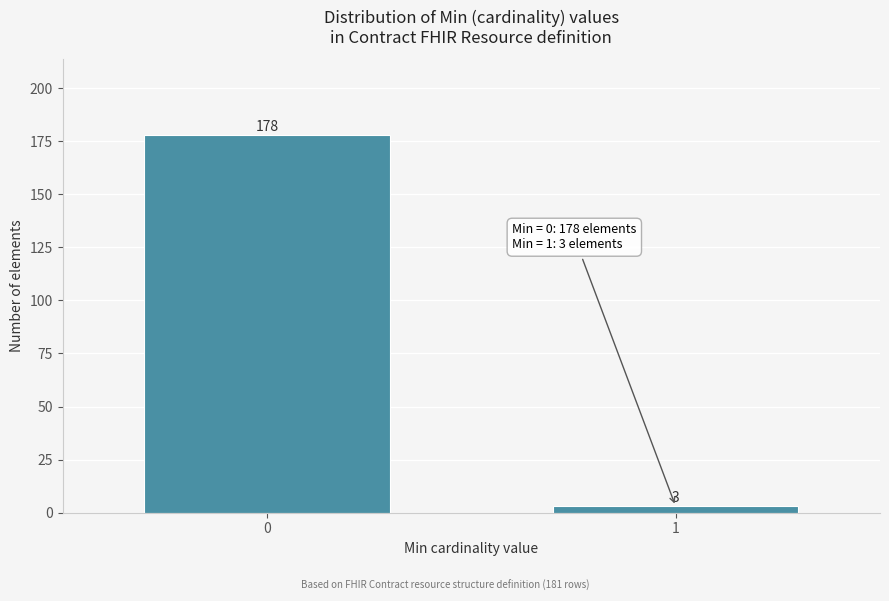

Reading left to right, extract all data points from this chart.

178	3